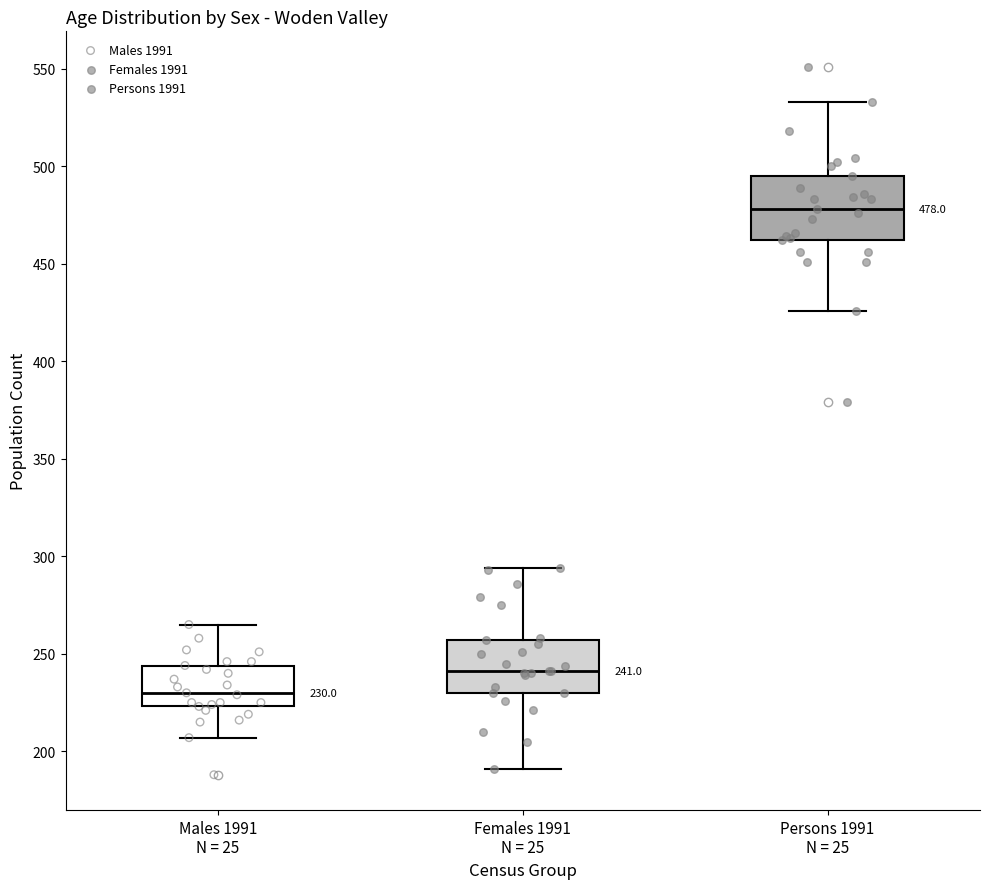

Which box's median line is the highest?

Persons 1991 N = 25